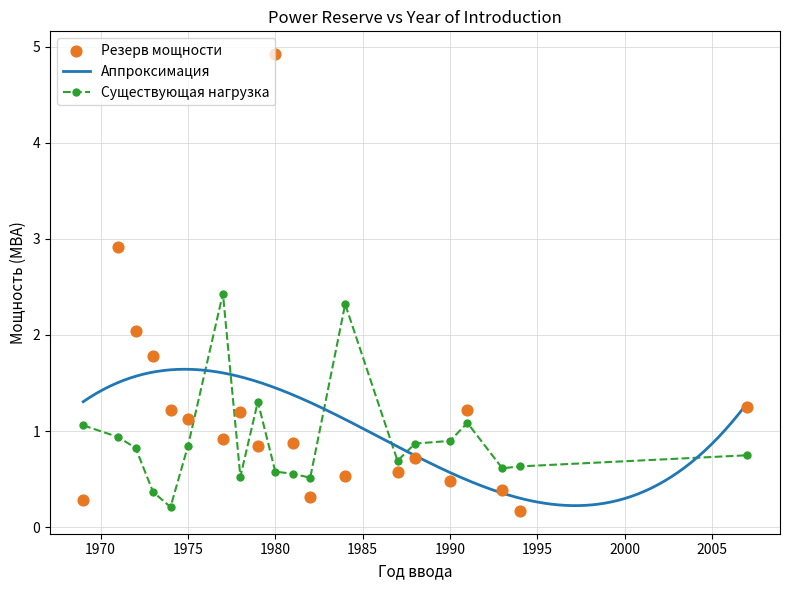

Which has a higher value, 1987 or 1971?

1971